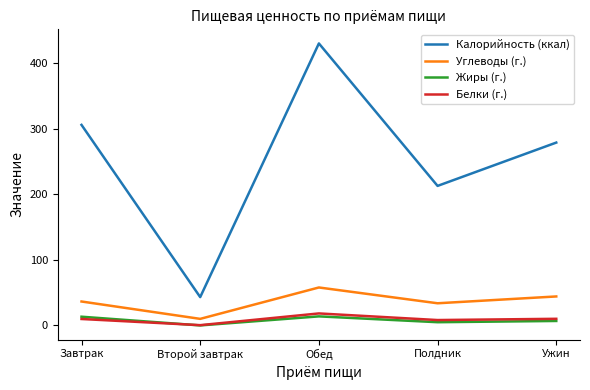

What are all the series names shown in the legend?

Калорийность (ккал), Углеводы (г.), Жиры (г.), Белки (г.)